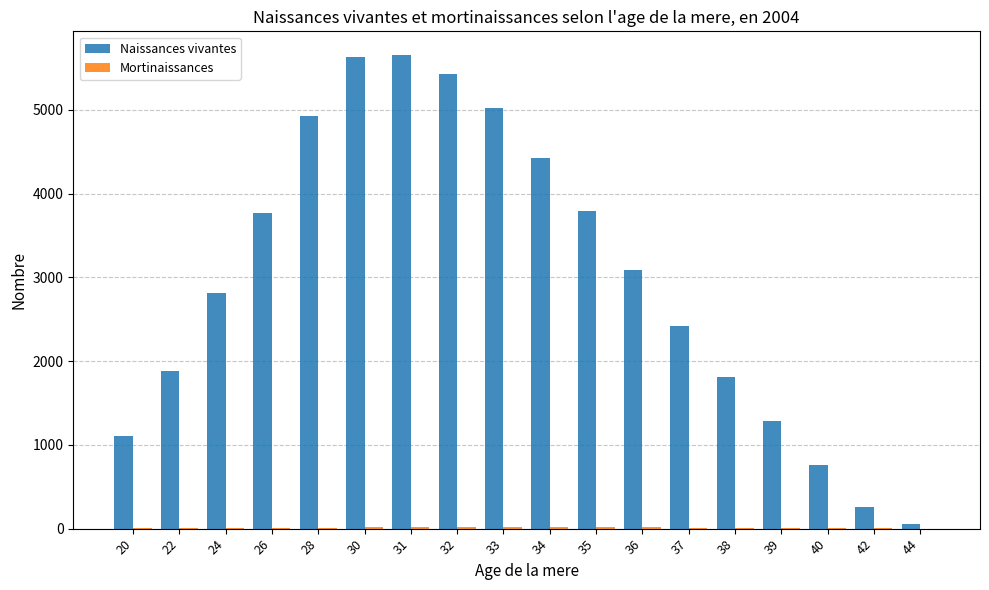

Between 37 and 38, which series saw the biggest shift?

Naissances vivantes